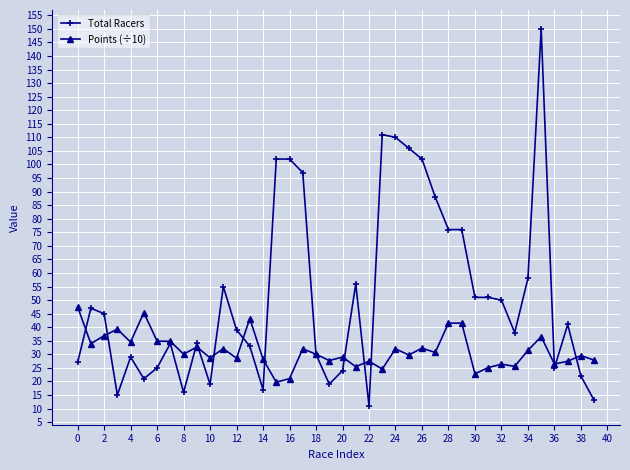

What is the difference between the maximum and minimum values in the Points (÷10) series?

27.8